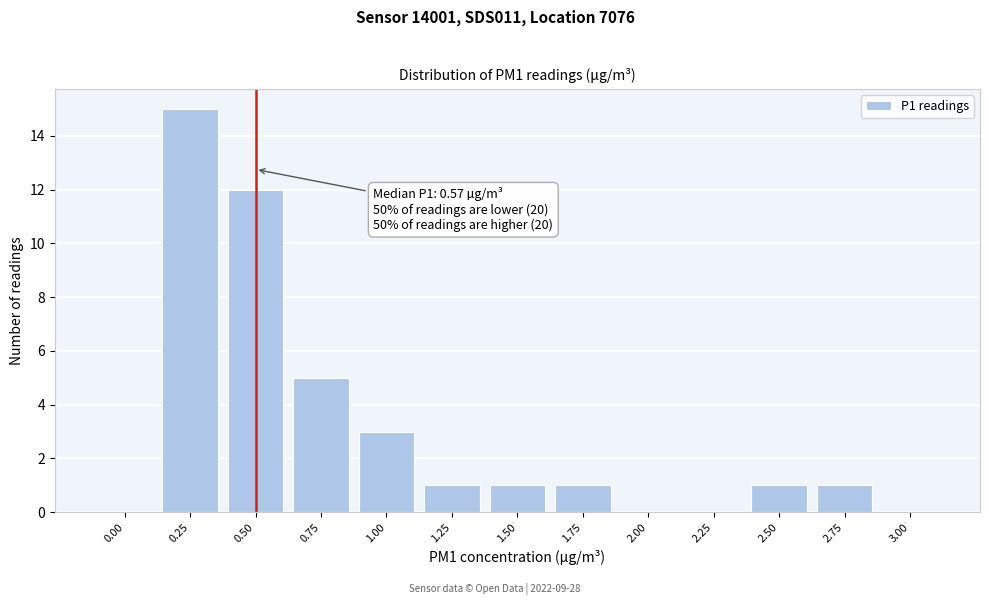

Reading right to left, transcribe all the data shown in this chart.

3.00=0	2.75=1	2.50=1	2.25=0	2.00=0	1.75=1	1.50=1	1.25=1	1.00=3	0.75=5	0.50=12	0.25=15	0.00=0